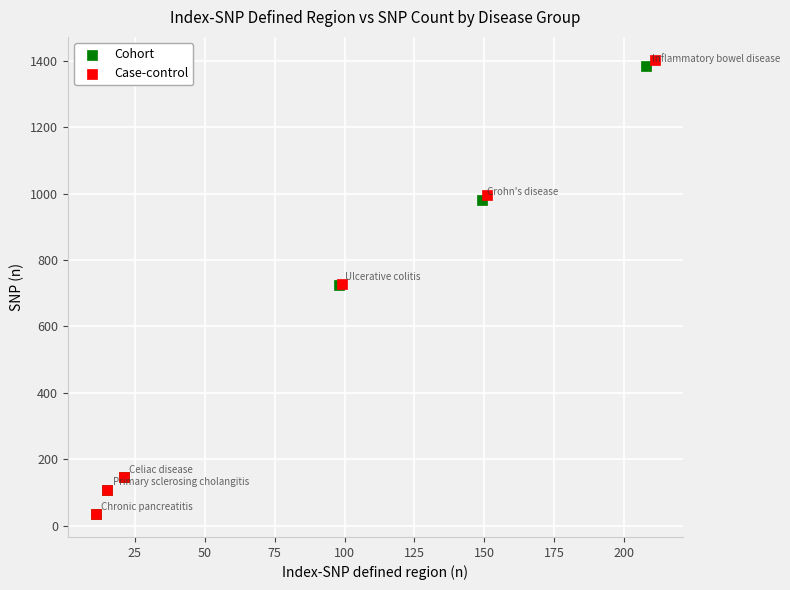

What are all the series names shown in the legend?

Cohort, Case-control